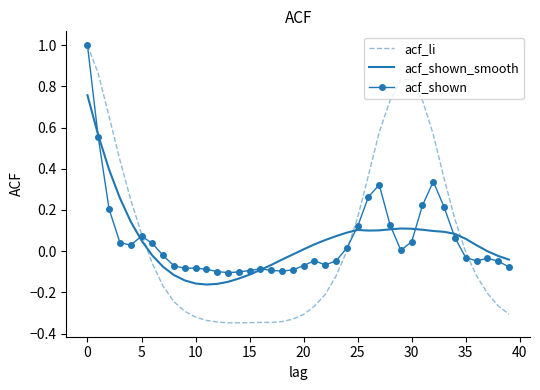

What is the maximum value for acf_shown?

1.0